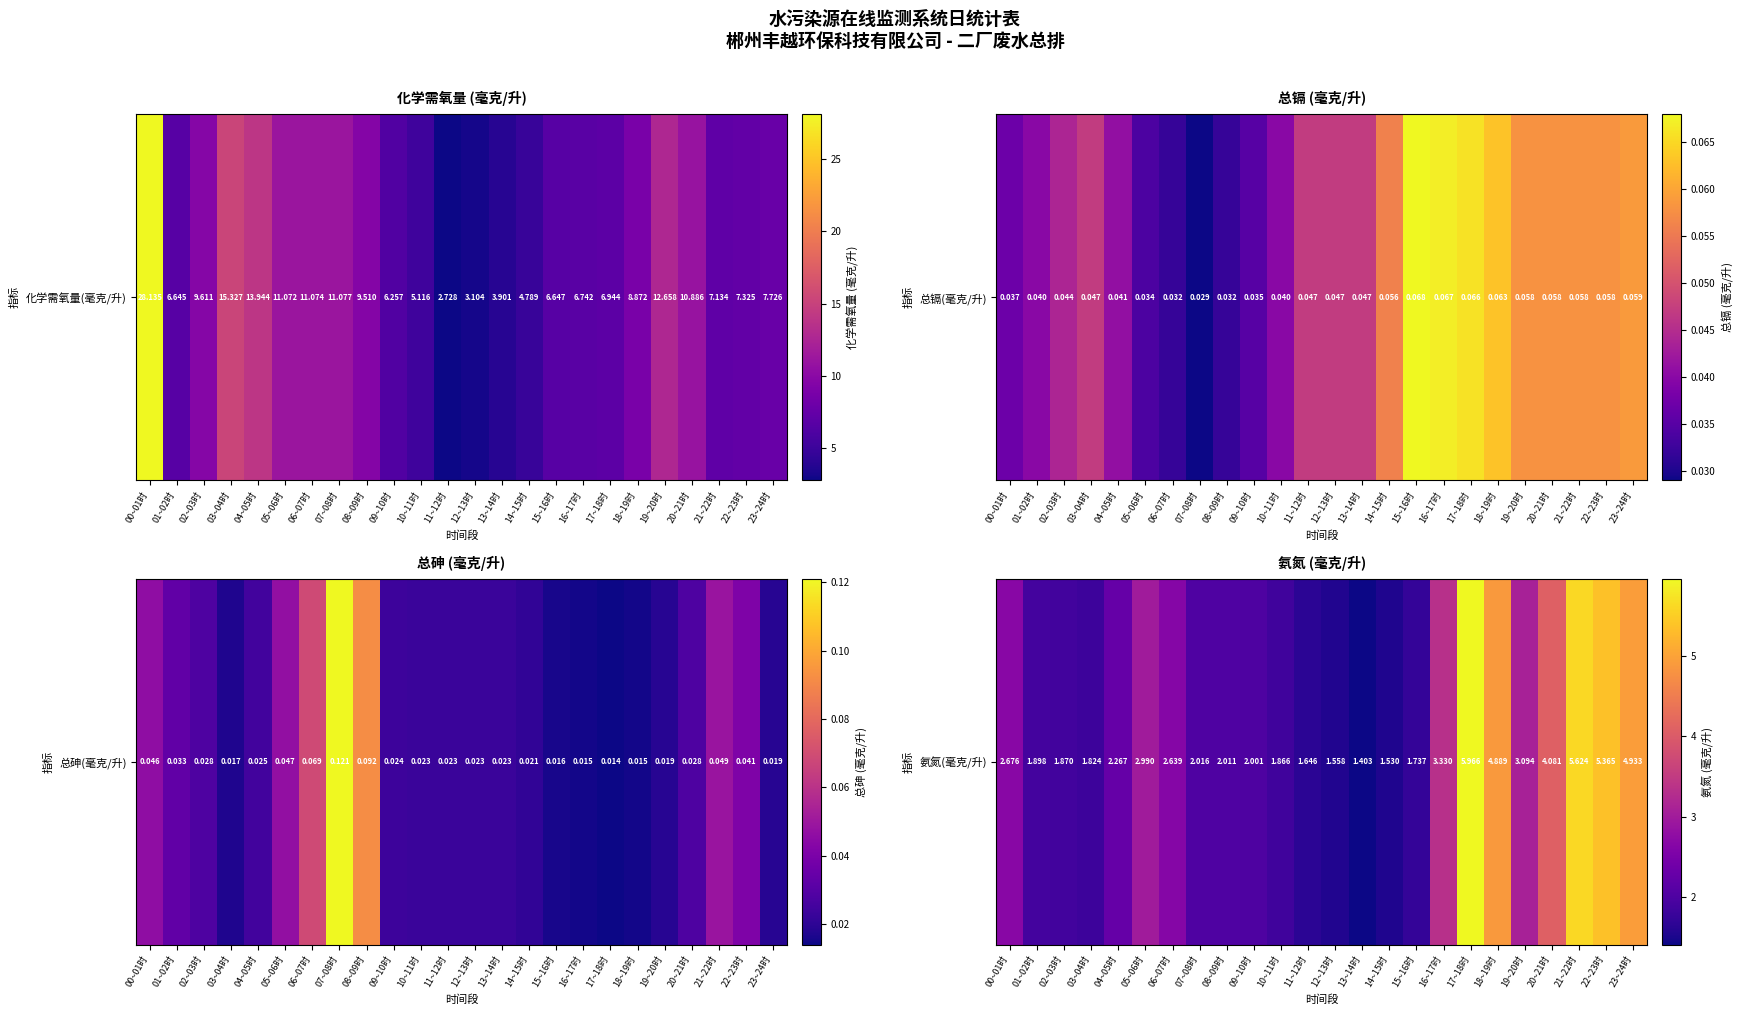

What value does the data have at 07~08时?

2.0